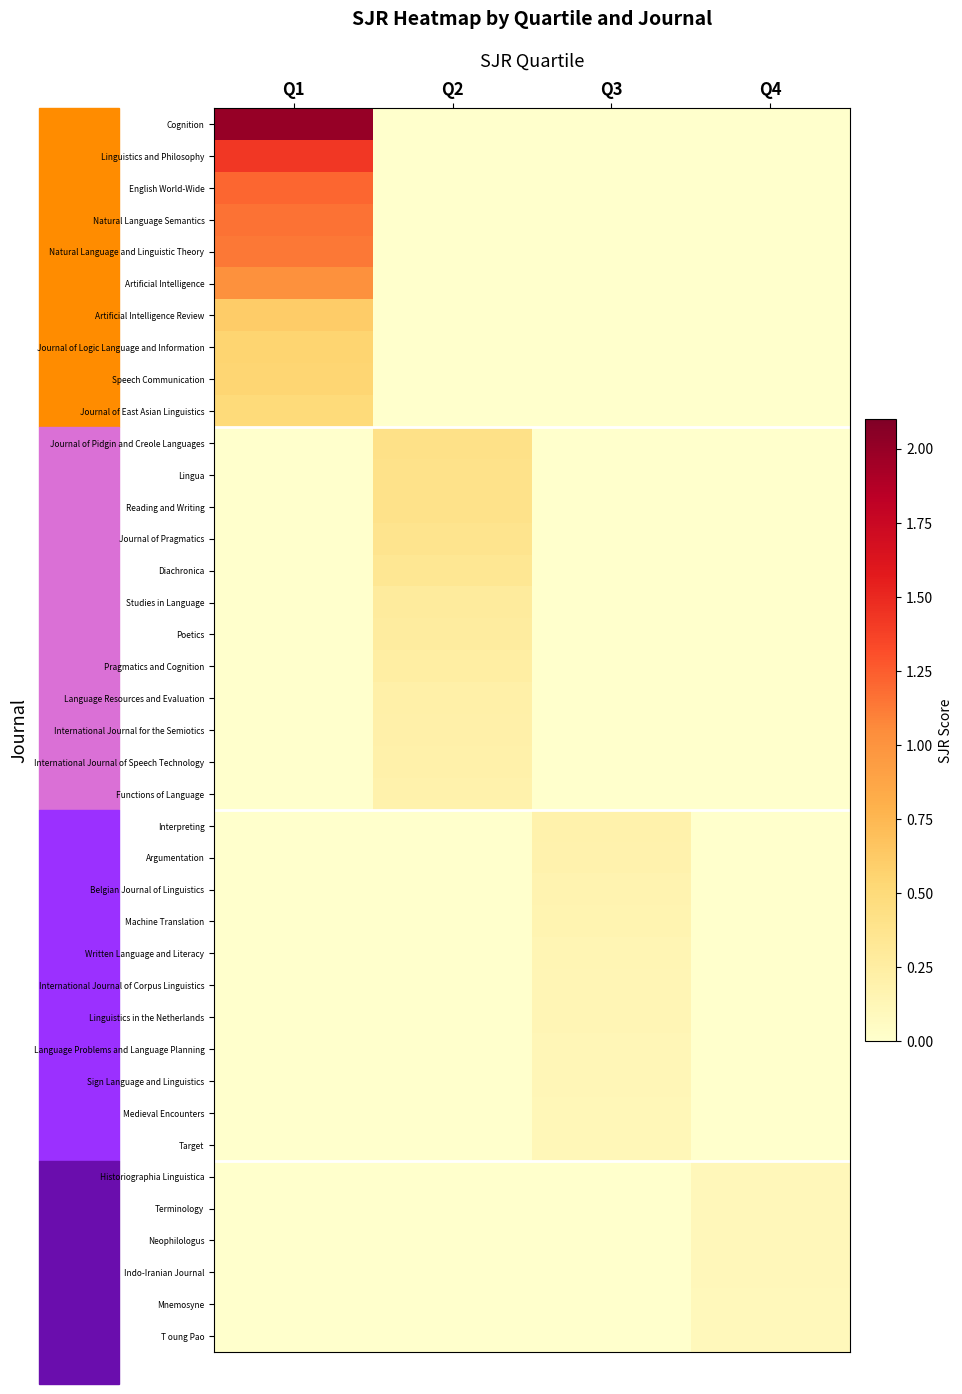

At which category does the chart reach its minimum across all series?

Q2